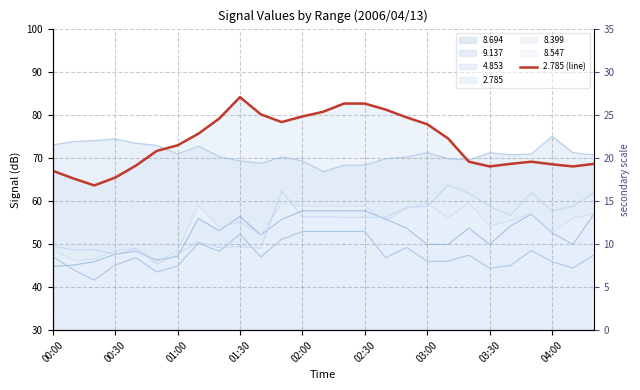

What is the sum of all values?

1989.4